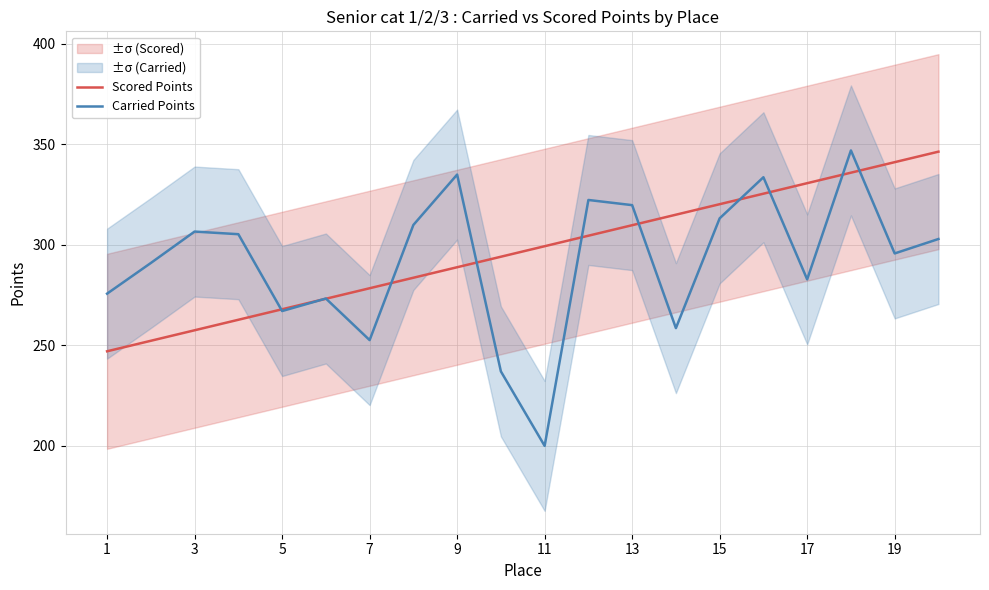

Which category has the lowest value in the Carried Points series?

11